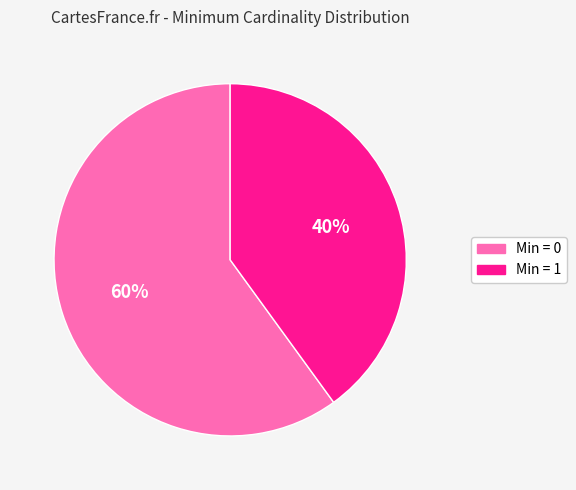

To the nearest percent, what is the average slice percentage?

50%